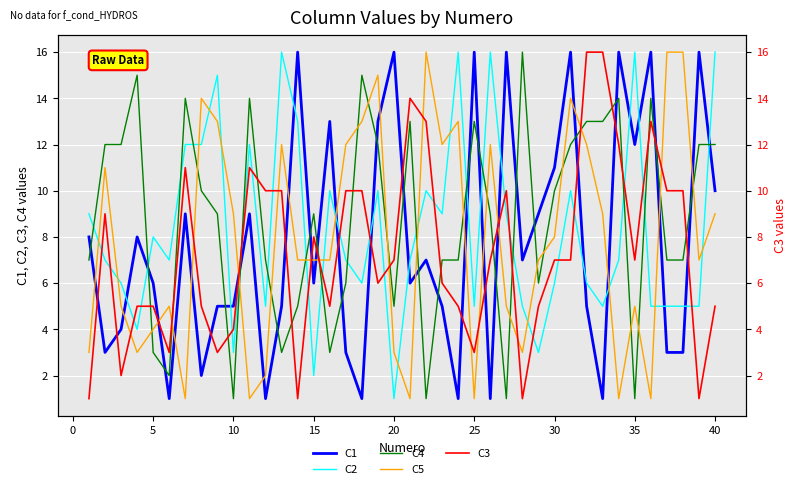

What are all the series names shown in the legend?

C1, C2, C4, C5, C3